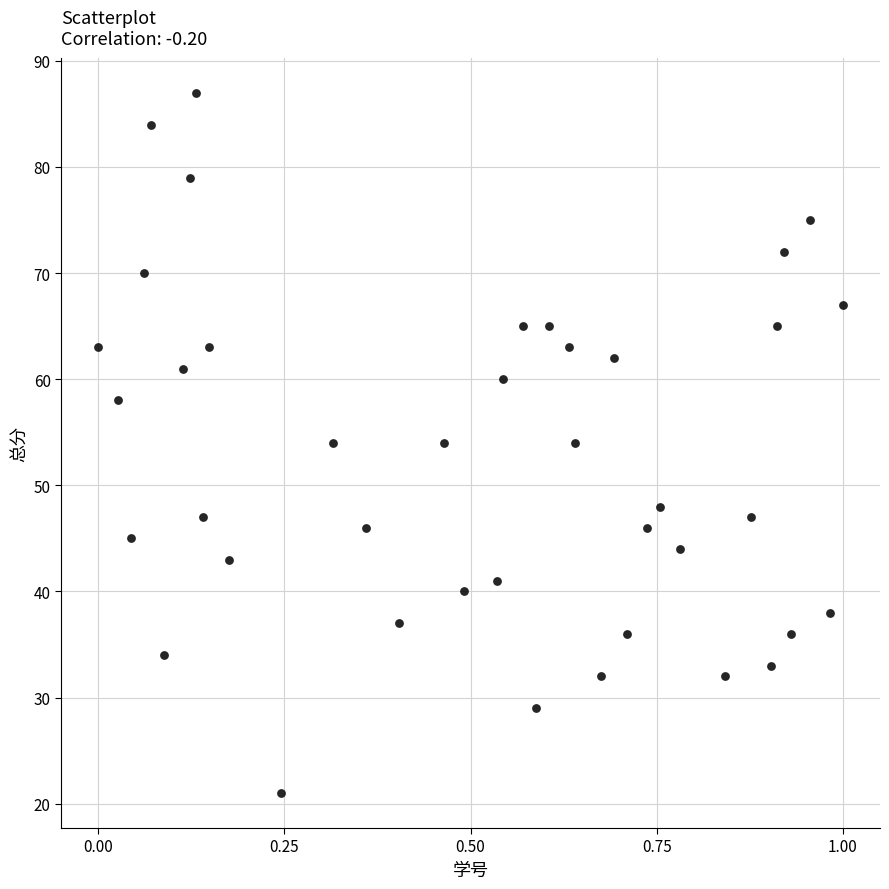

What is the range of Y values (max minus min)?

66